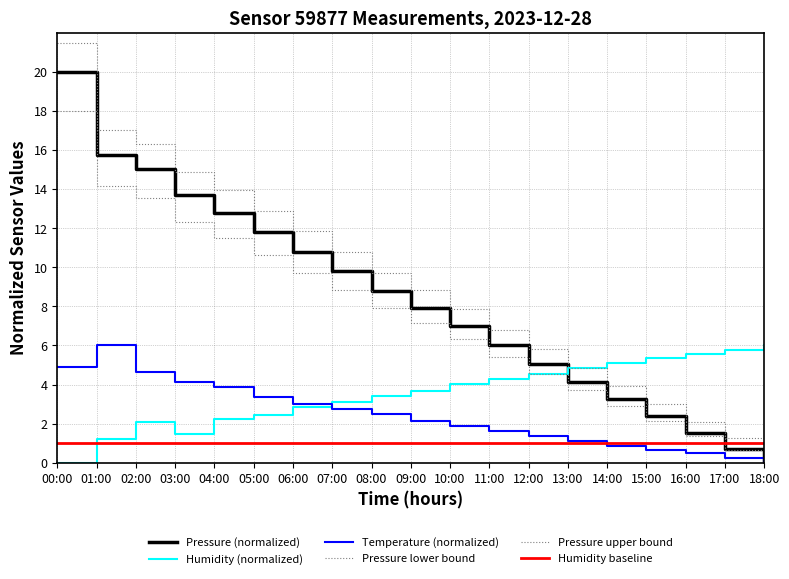

Rank the series at 02:00 from highest to lowest value.

Pressure upper bound, Pressure (normalized), Pressure lower bound, Temperature (normalized), Humidity (normalized), Humidity baseline